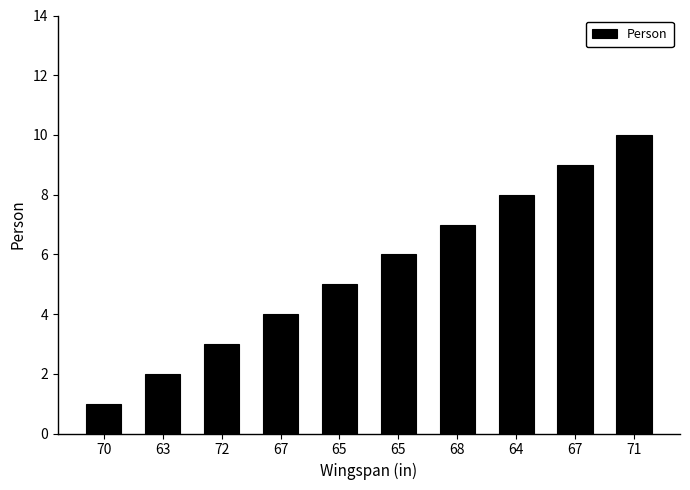

How many distinct data groups are displayed?

1